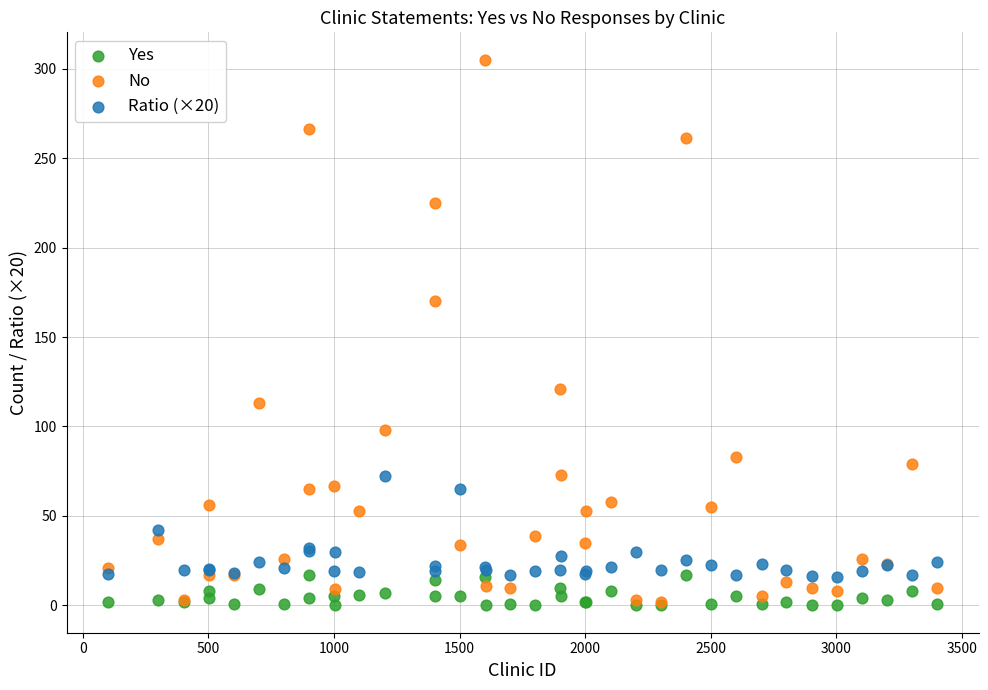

Which series has the widest spread of Y values?

No